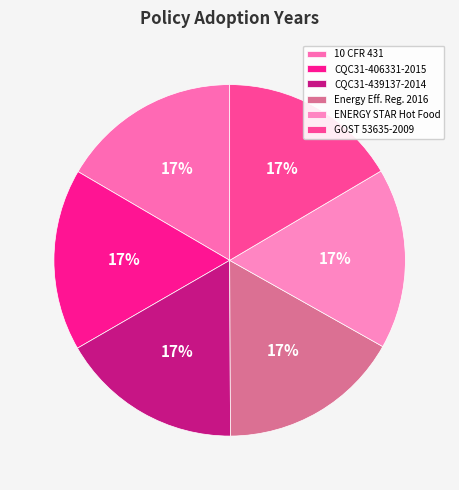

What percentage is the ENERGY STAR Hot Food slice, to the nearest percent?

17%